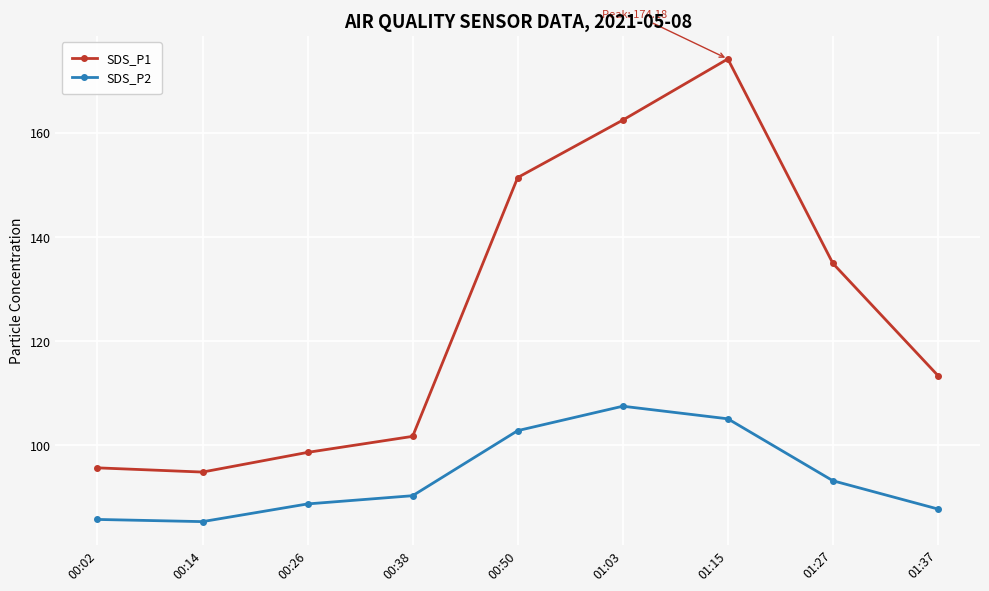

The value of SDS_P1 at 00:02 is 95.6. True or false?

True